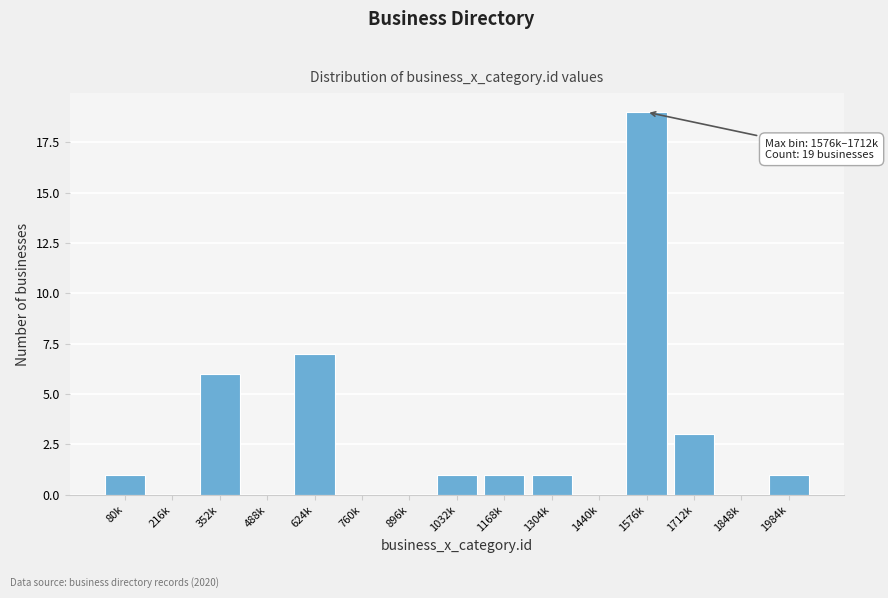

Reading left to right, list all the values displayed in this chart.

80k=1	216k=0	352k=6	488k=0	624k=7	760k=0	896k=0	1032k=1	1168k=1	1304k=1	1440k=0	1576k=19	1712k=3	1848k=0	1984k=1